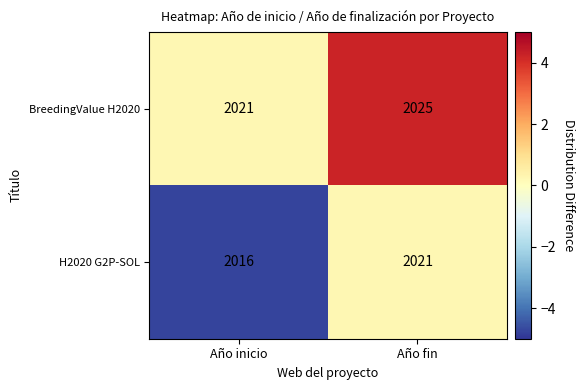

Reading left to right, list all the values displayed in this chart.

BreedingValue H2020: 2021	2025
H2020 G2P-SOL: 2016	2021